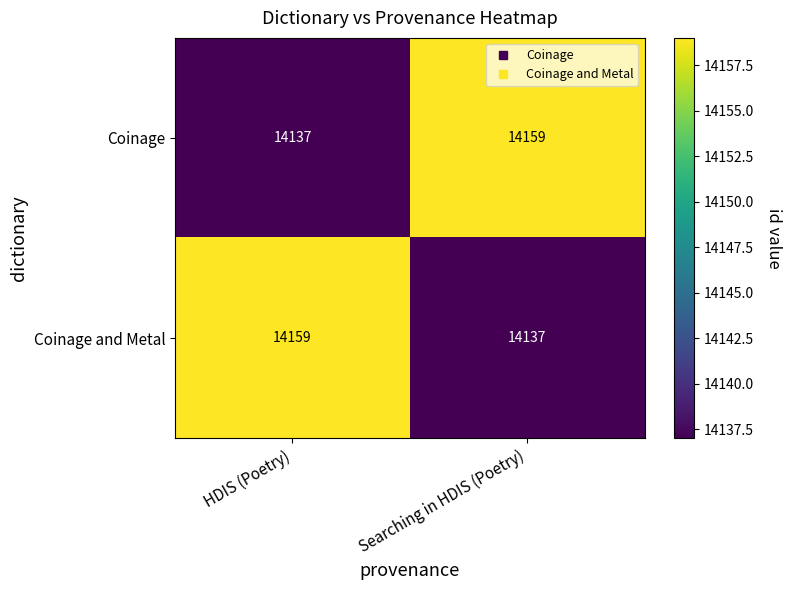

What is the difference between the highest and lowest values at HDIS (Poetry)?

22